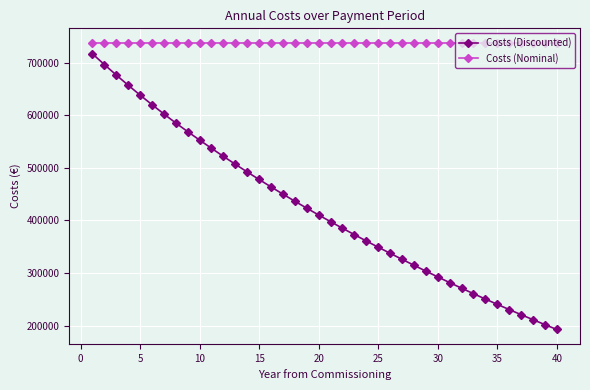

What is the lowest value of the Costs (Nominal) series?

737974.7